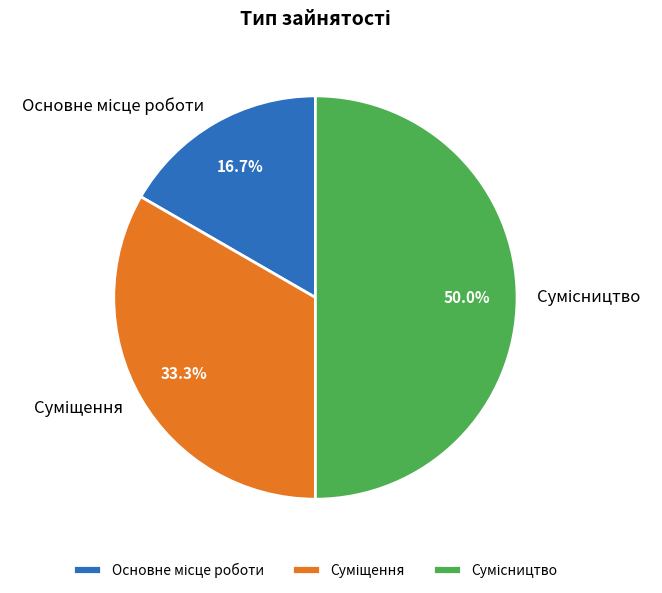

How many segments does this pie chart have?

3